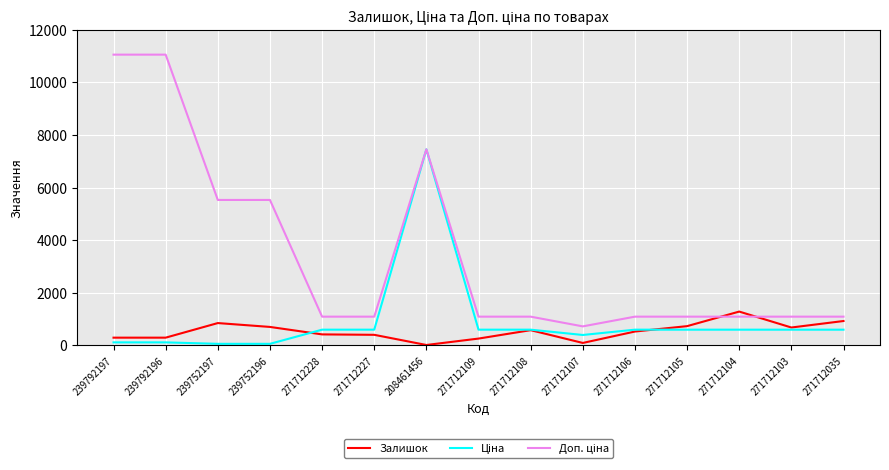

True or false: Залишок has a value of 11.0 at 208461456.

True